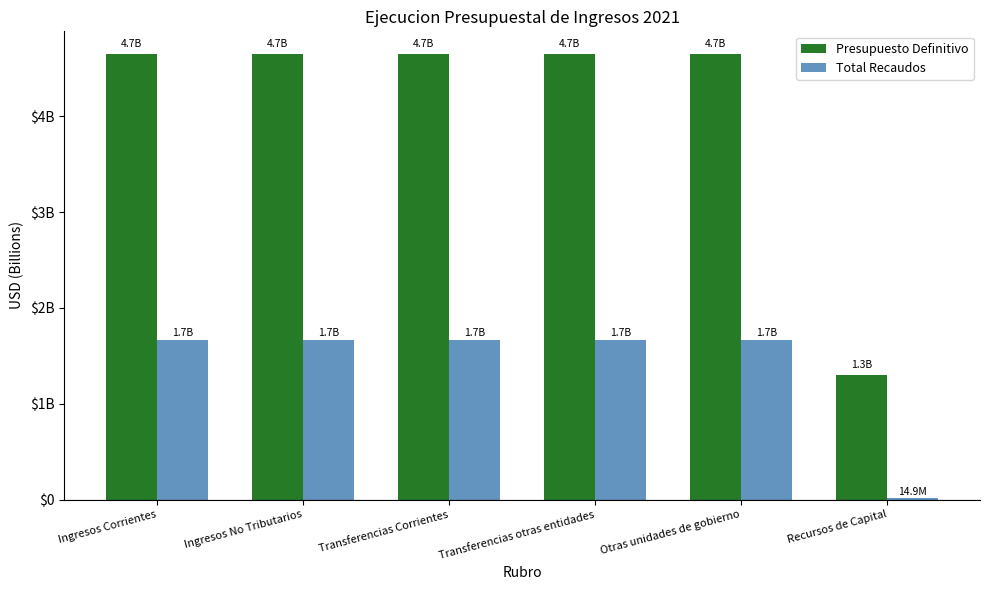

At Transferencias otras entidades, list the series in order from largest to smallest.

Presupuesto Definitivo, Total Recaudos